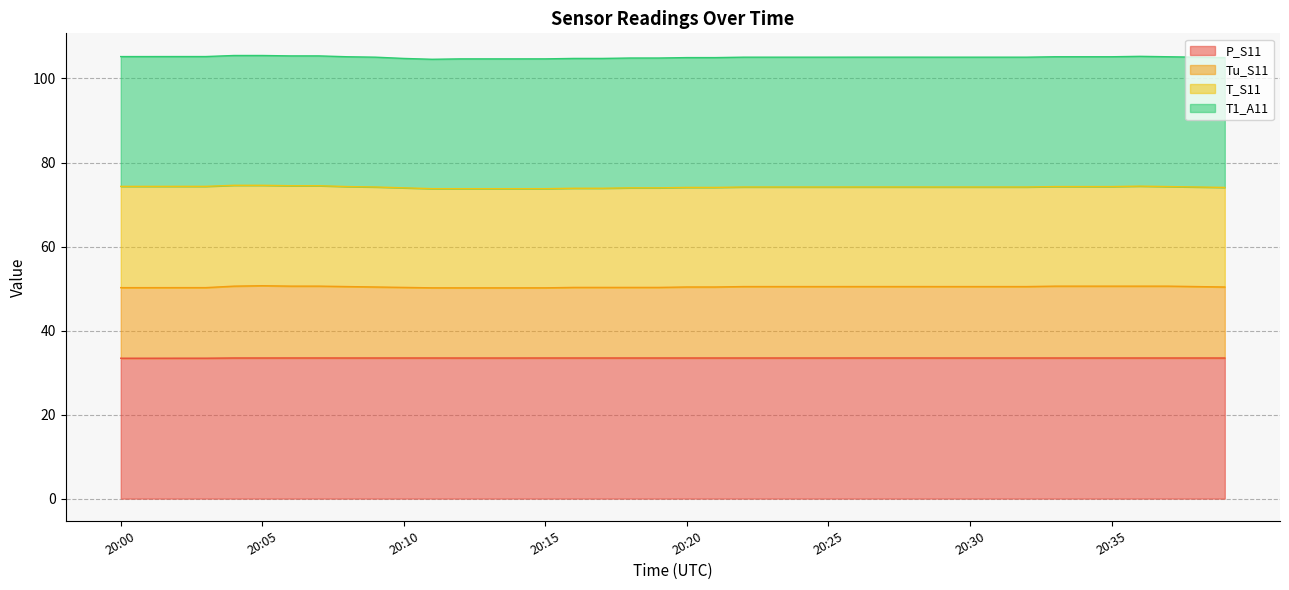

What is the highest value of the P_S11 series?

33.5